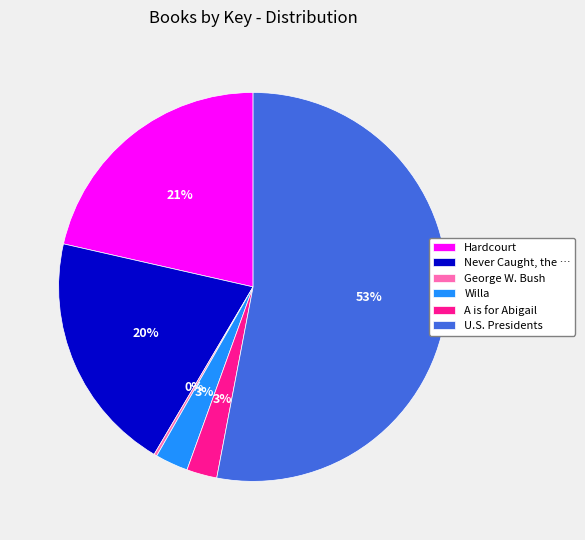

Which has a higher value, Hardcourt or Willa?

Hardcourt